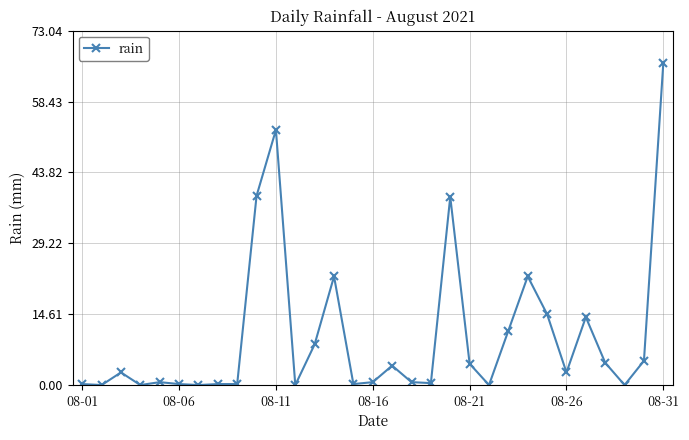

What is the sum of all values?

316.2